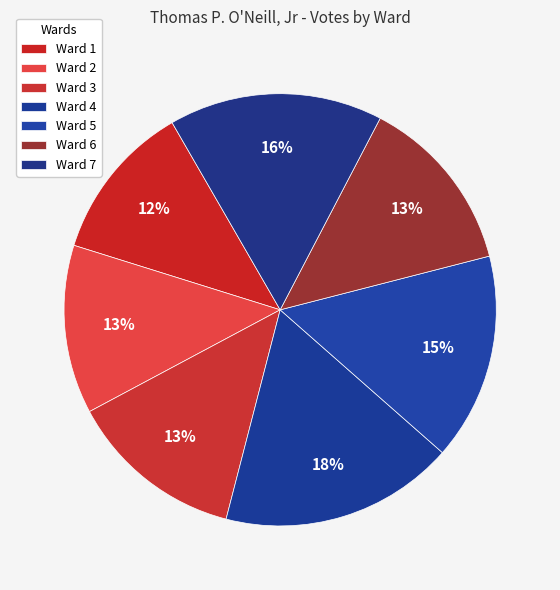

How many slices are in this pie chart?

7